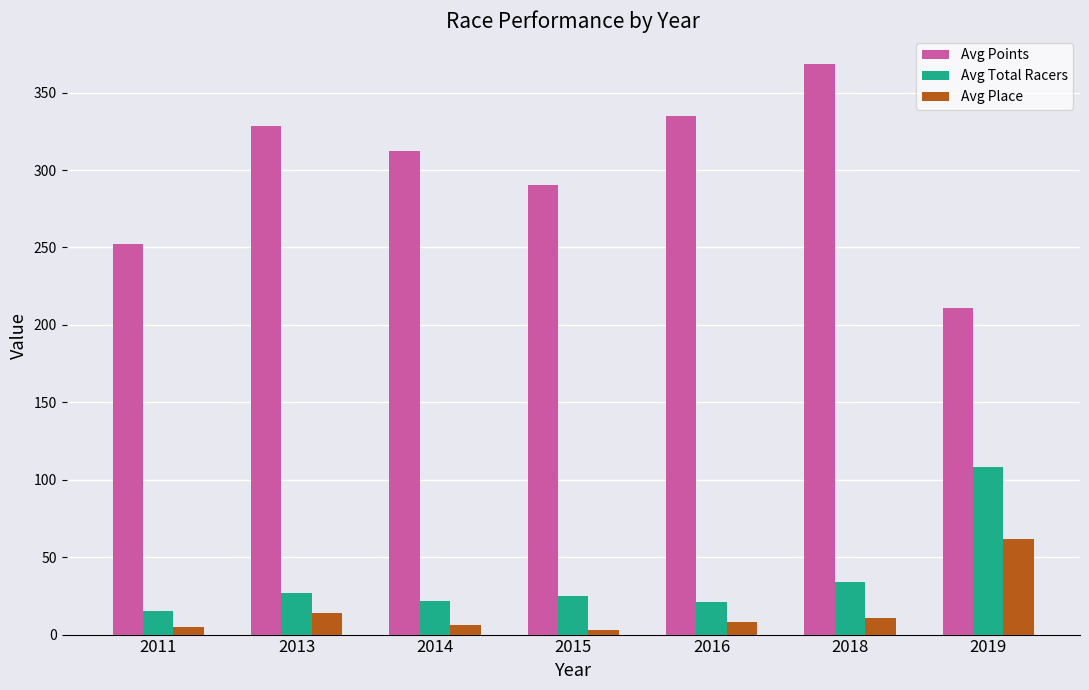

Which category has the highest value in the Avg Total Racers series?

2019